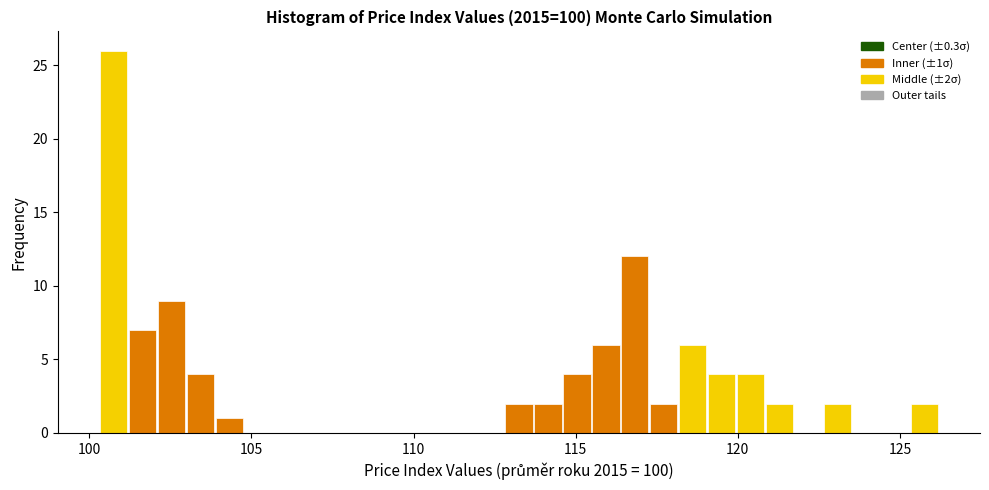

Read against the x-axis, roughly where is the centre of the tallest bar?

100.5